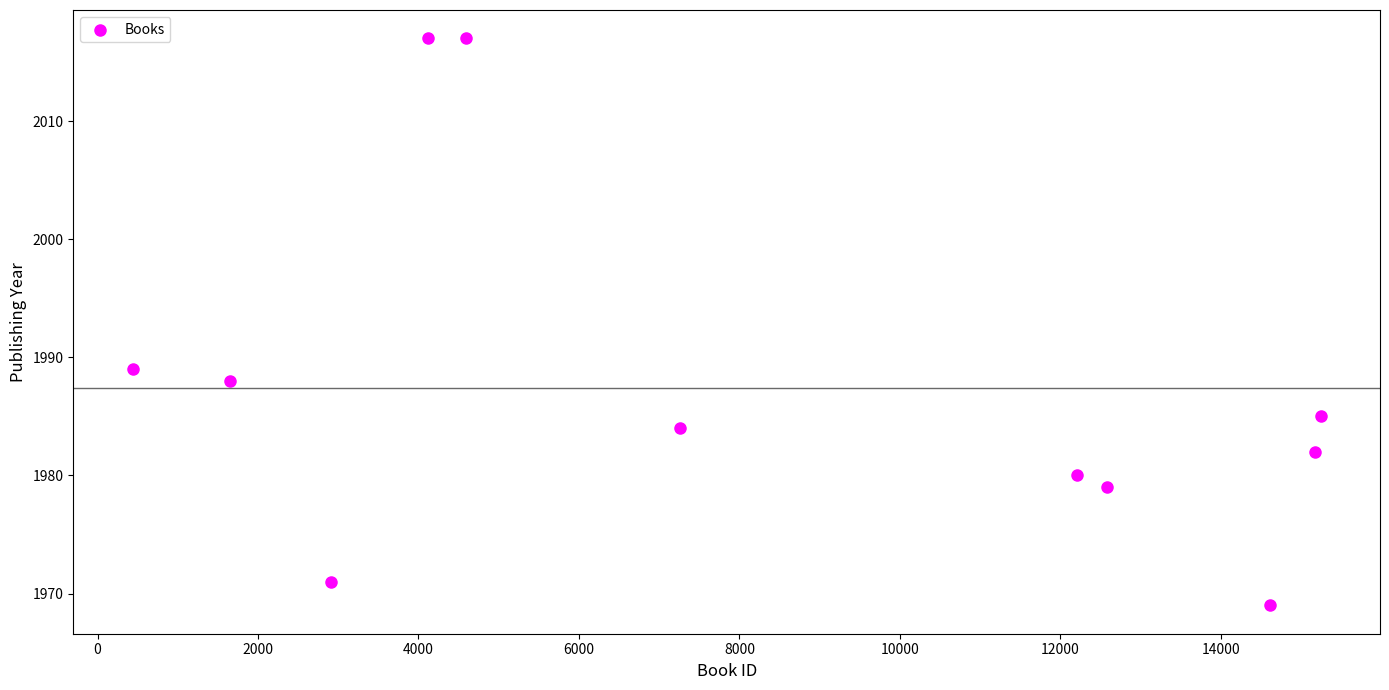

What Y value in the scatter plot is closest to 1993?

1989